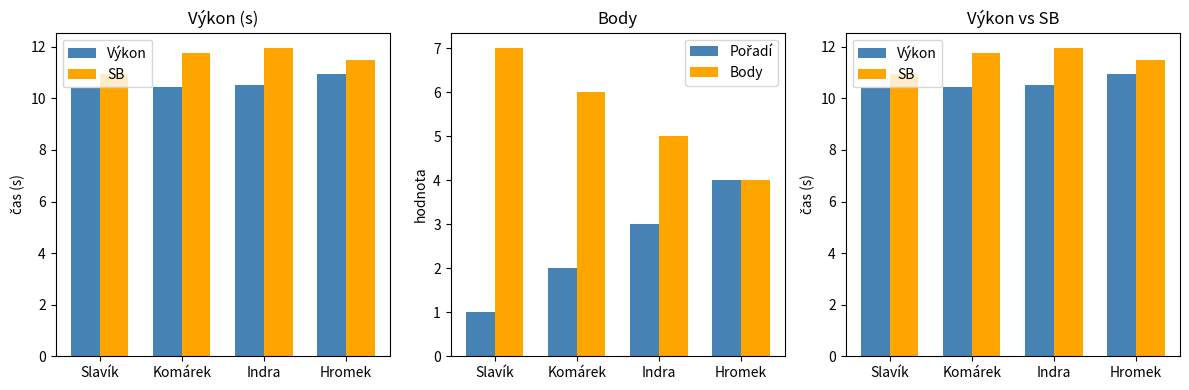

Does the chart contain any negative values?

No